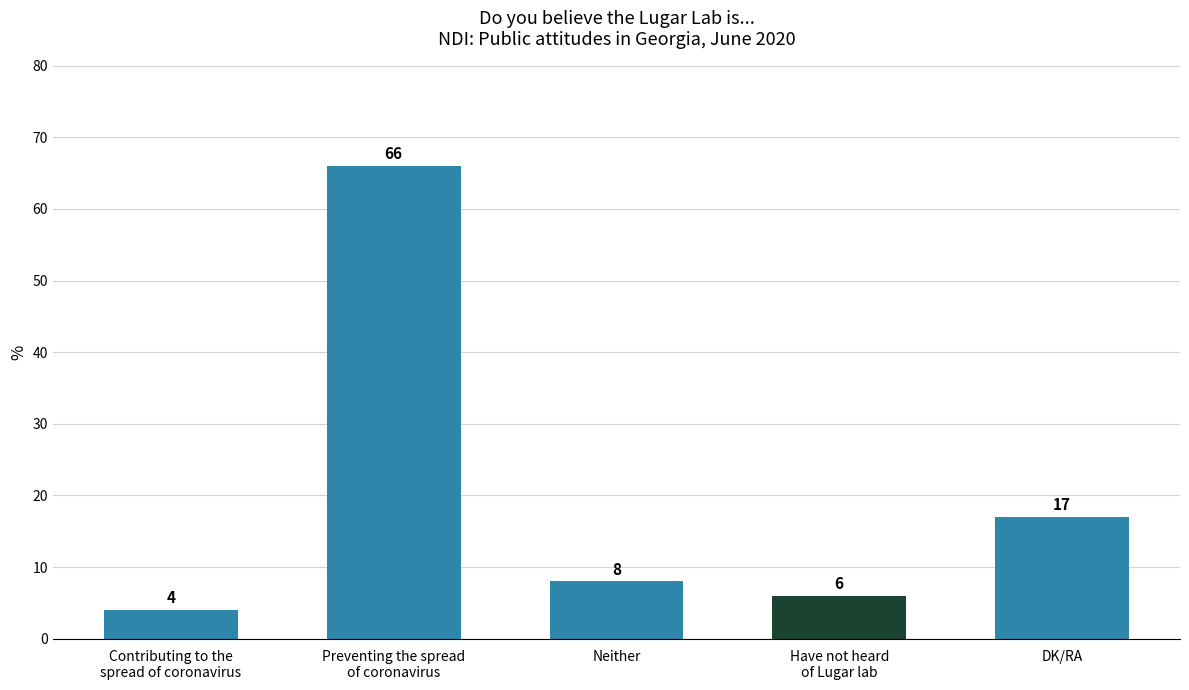

List the labels in order of value, largest first.

Preventing the spread
of coronavirus, DK/RA, Neither, Have not heard
of Lugar lab, Contributing to the
spread of coronavirus